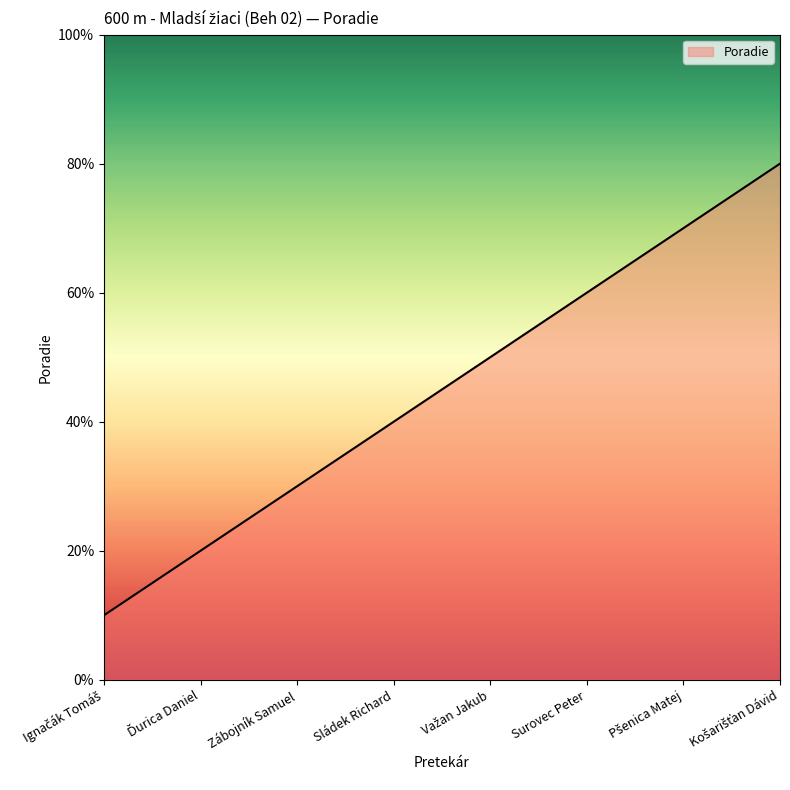

The chart shows a value of 4 at Sládek Richard. True or false?

True